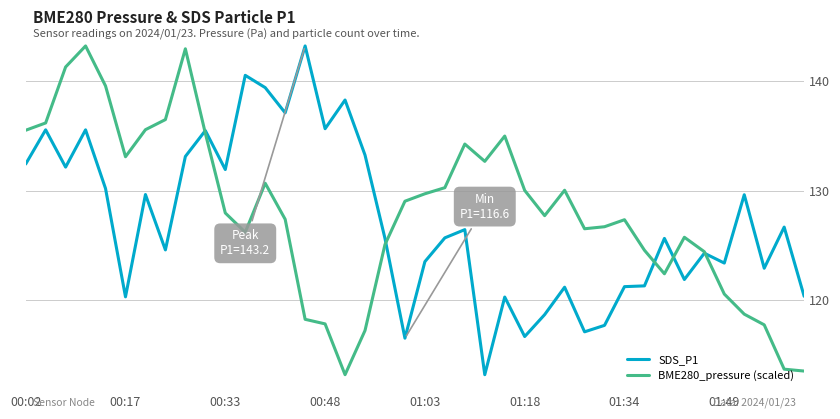

What is the smallest value displayed?

113.2